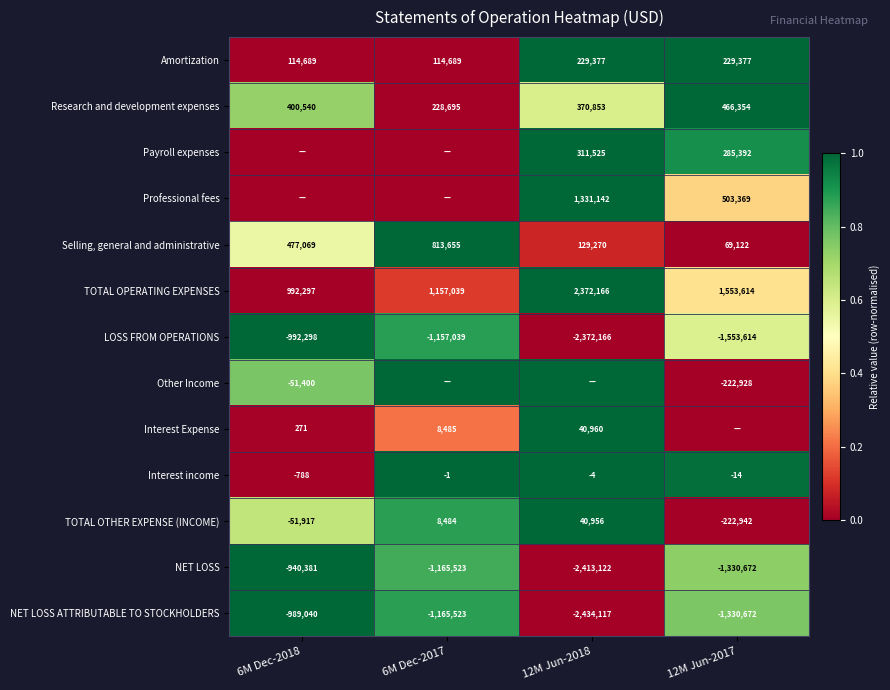

The Amortization series shows 191127 at 6M Dec-2018. True or false?

False